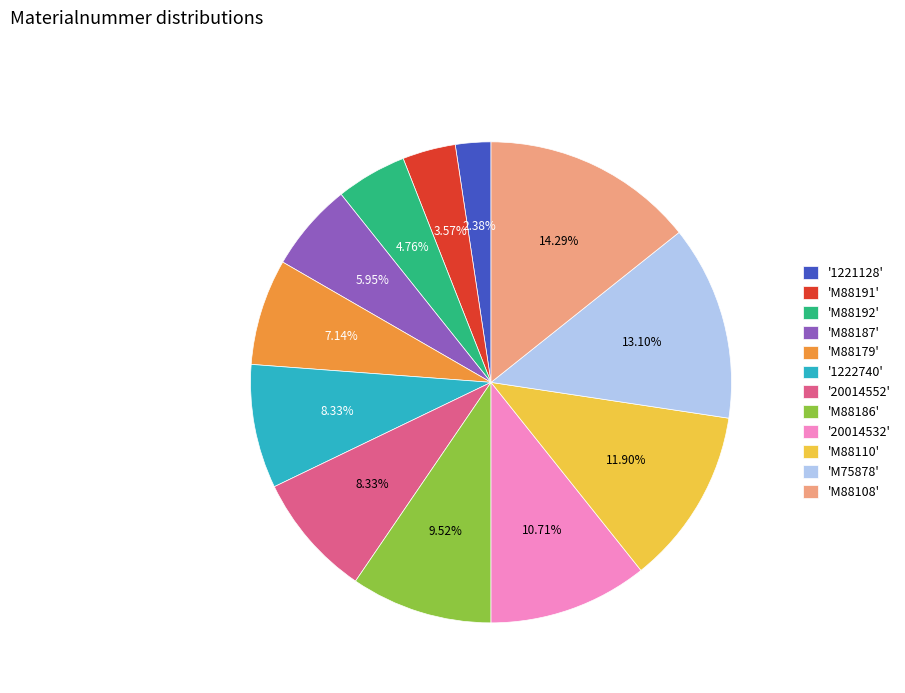

Is there a majority slice in this chart?

No